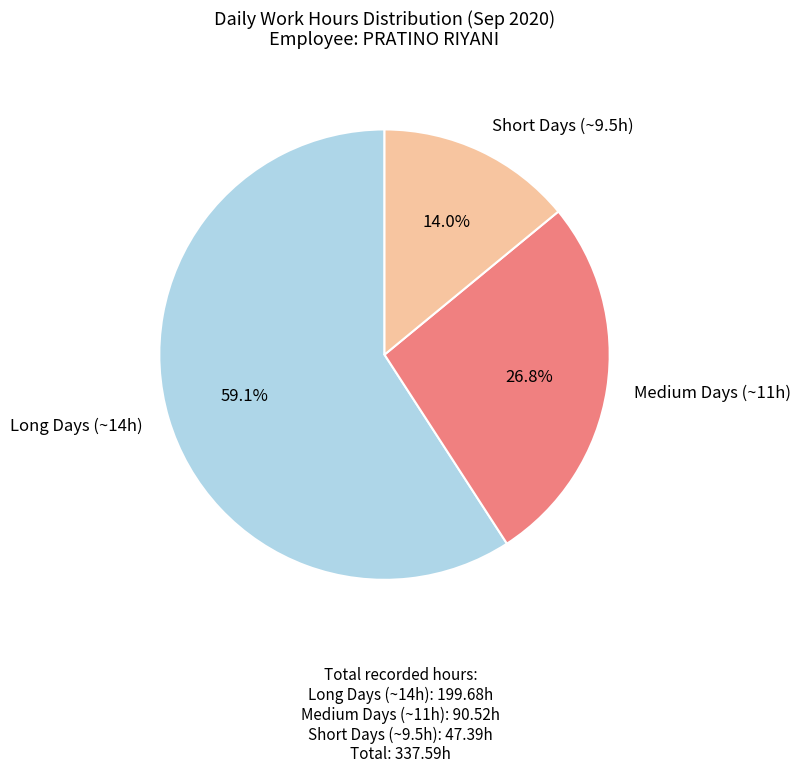

Rank the categories by value from lowest to highest.

Short Days (~9.5h), Medium Days (~11h), Long Days (~14h)